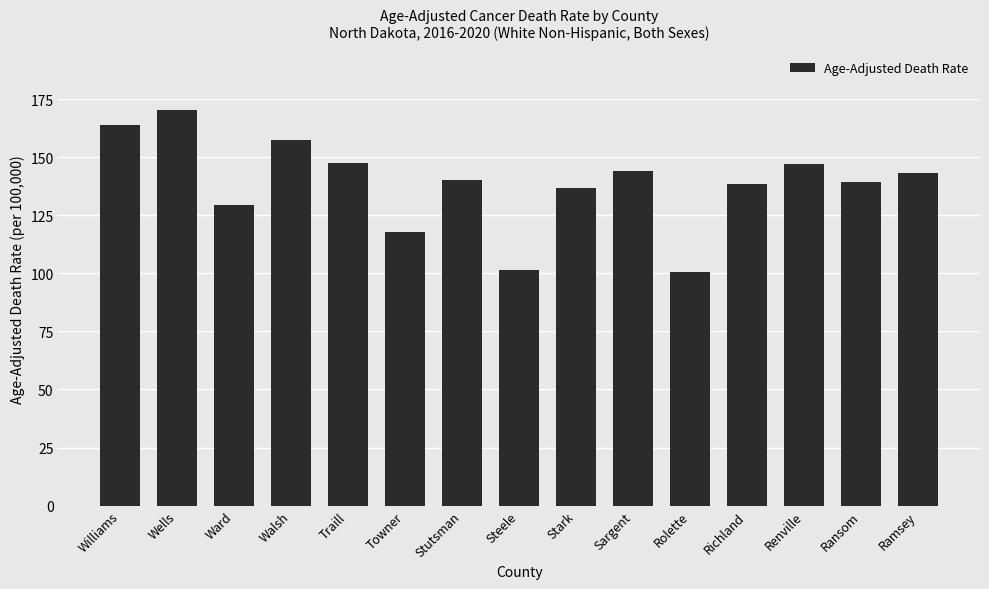

Is it true that the value at Stark is 205.6?

False